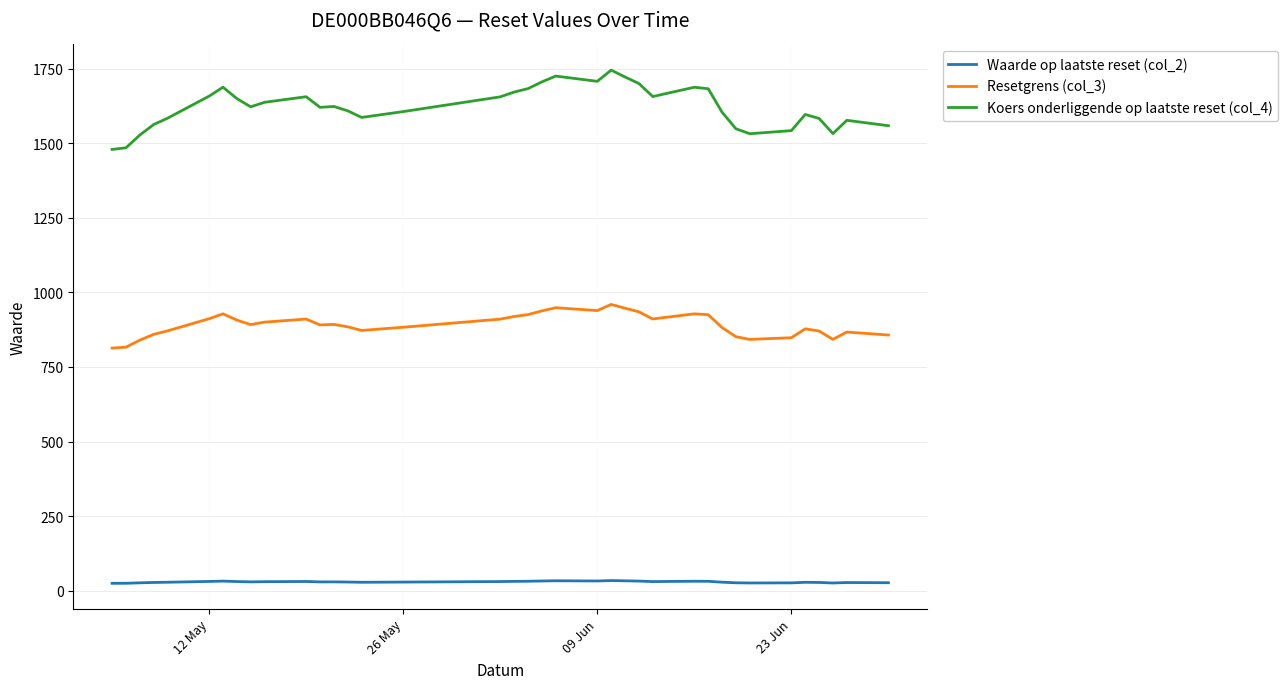

Rank the series by their maximum value, from lowest to highest.

Waarde op laatste reset (col_2), Resetgrens (col_3), Koers onderliggende op laatste reset (col_4)